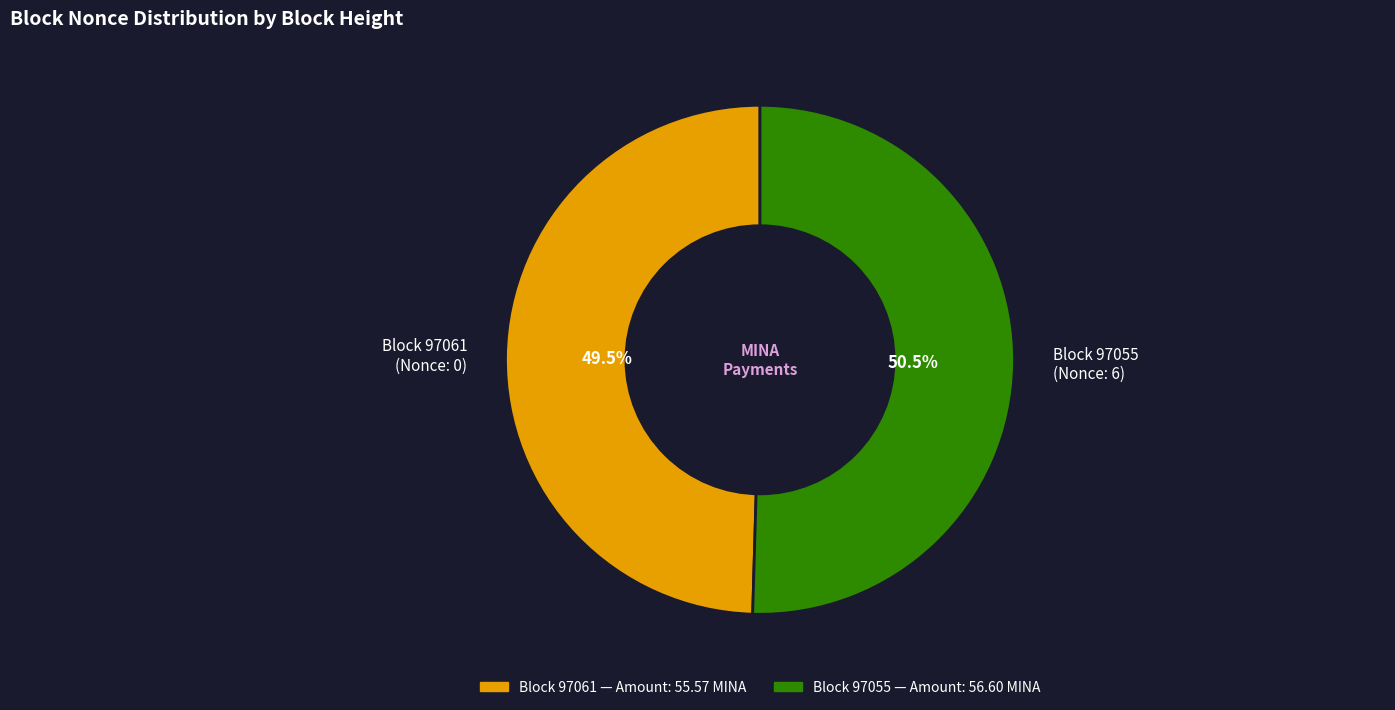

Which category has the smallest portion of the pie?

Block 97061 (Nonce: 0)